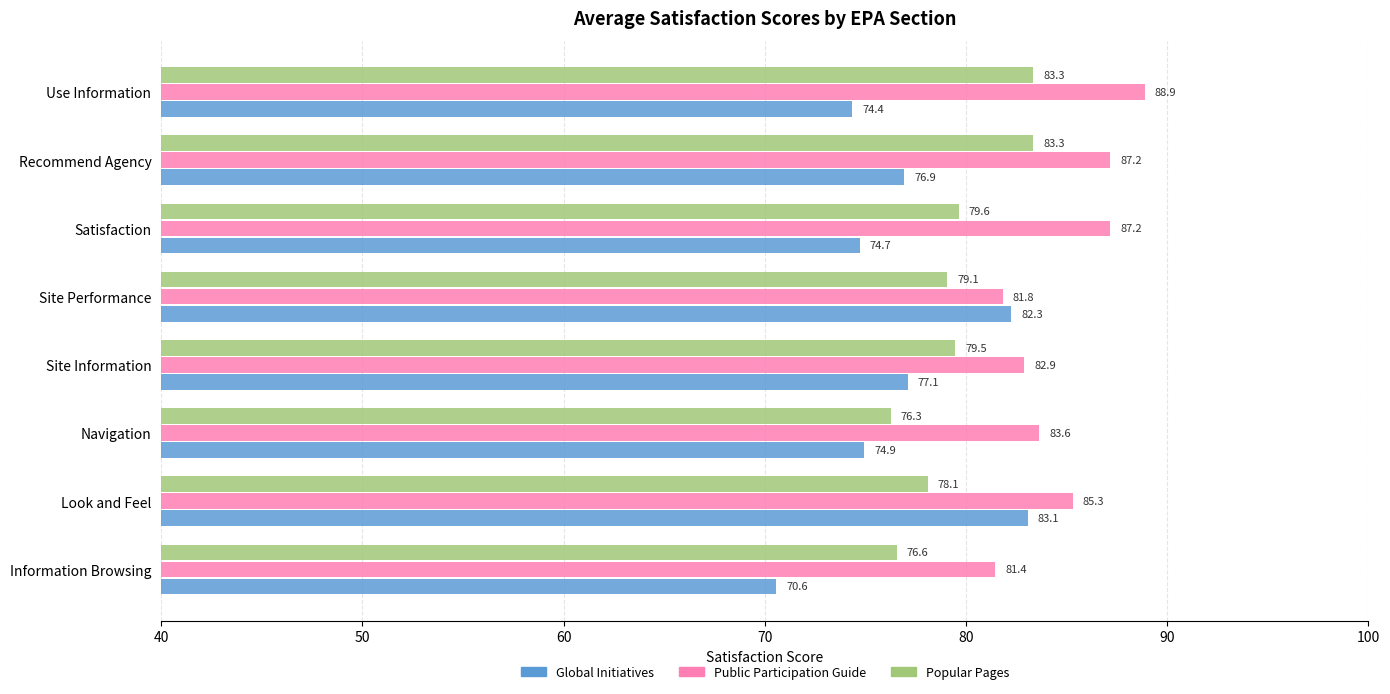

Is it true that Global Initiatives equals 29.6 at Recommend Agency?

False